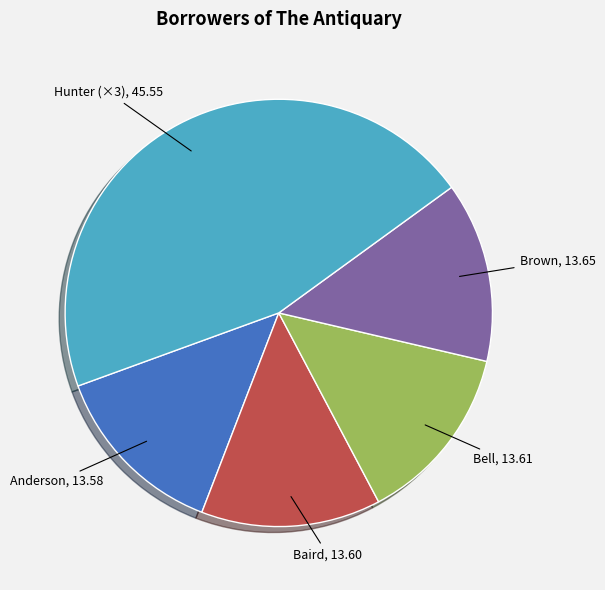

What is the ratio of the value at Hunter (×3) to the value at Bell?

3.3